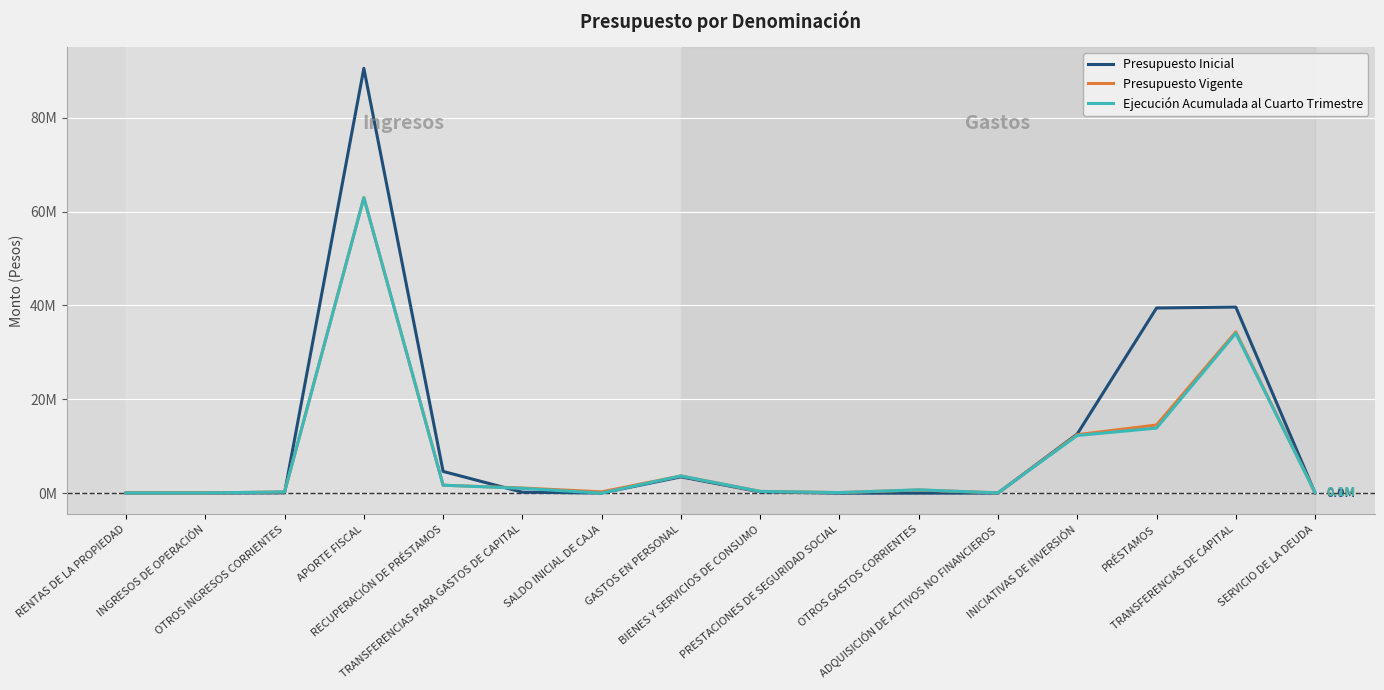

True or false: Presupuesto Vigente and Presupuesto Inicial cross at least once.

True